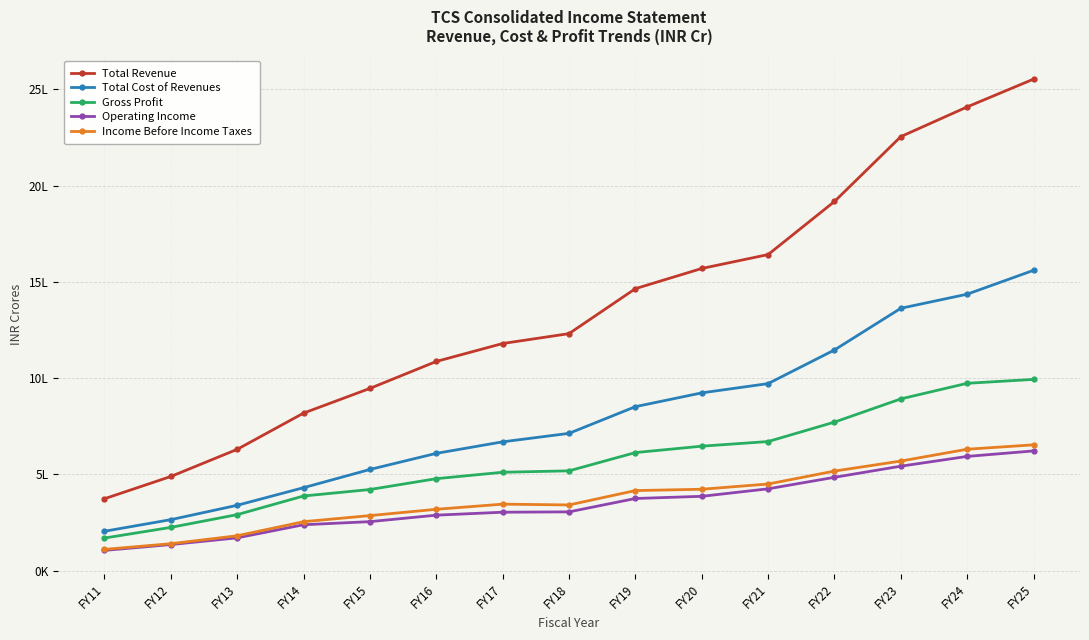

What are all the series names shown in the legend?

Total Revenue, Total Cost of Revenues, Gross Profit, Operating Income, Income Before Income Taxes